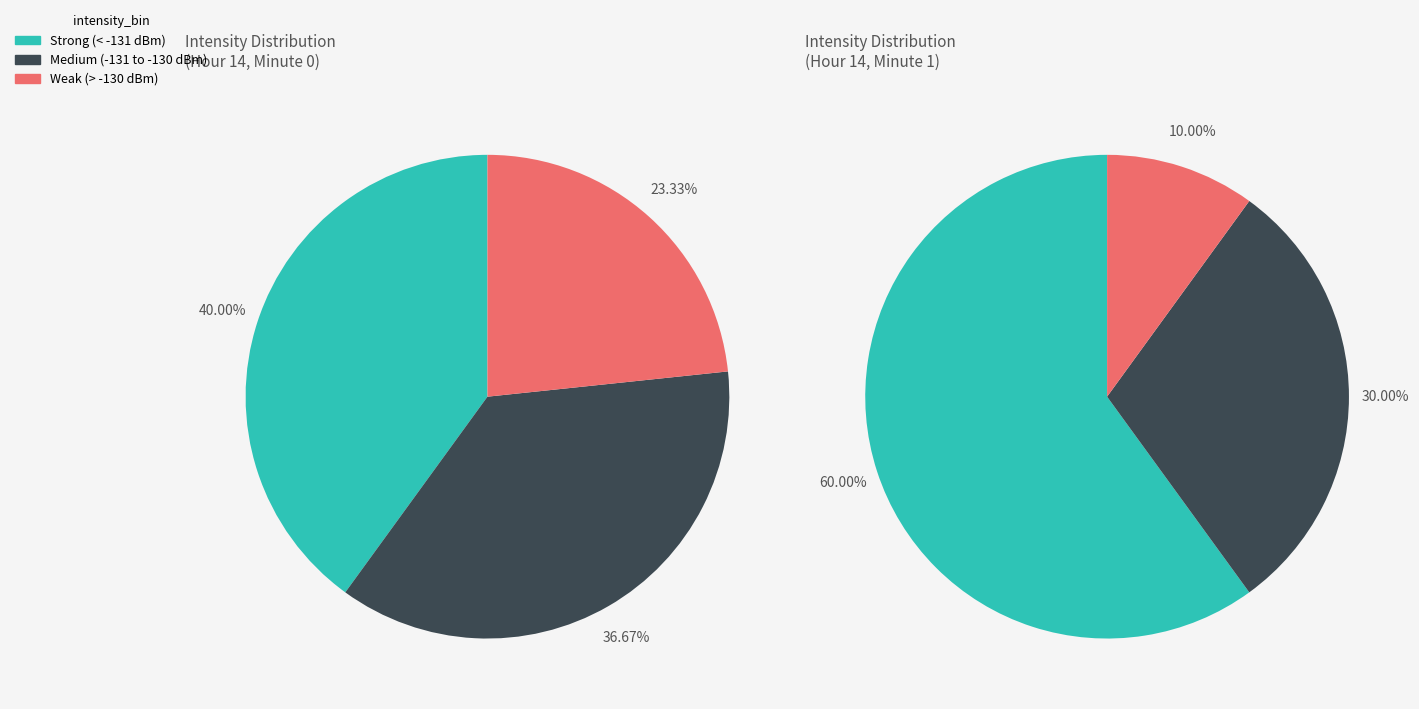

Is it true that minute 3 is 2% of the pie?

False